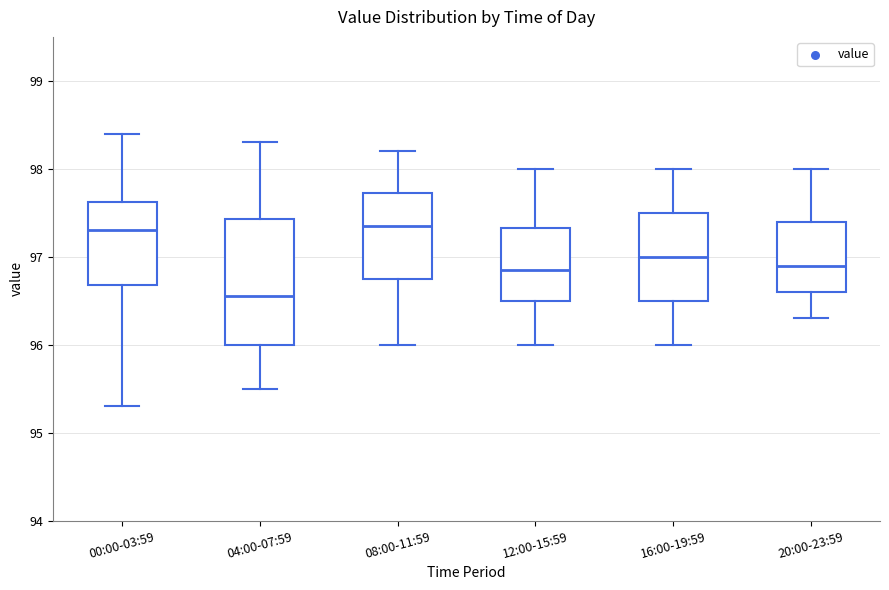

Reading left to right, transcribe this box plot: for each box, give where its median line is, the range the box spans, and where its two whiskers end, as read against the y-axis. The values are not printed on the chart, so give them approximately, as read against the axis.

00:00-03:59: median 97.3, box 96.7 to 97.6, whiskers 95.3 to 98.4
04:00-07:59: median 96.6, box 96.0 to 97.4, whiskers 95.5 to 98.3
08:00-11:59: median 97.4, box 96.8 to 97.7, whiskers 96.0 to 98.2
12:00-15:59: median 96.9, box 96.5 to 97.3, whiskers 96.0 to 98.0
16:00-19:59: median 97.0, box 96.5 to 97.5, whiskers 96.0 to 98.0
20:00-23:59: median 96.9, box 96.6 to 97.4, whiskers 96.3 to 98.0